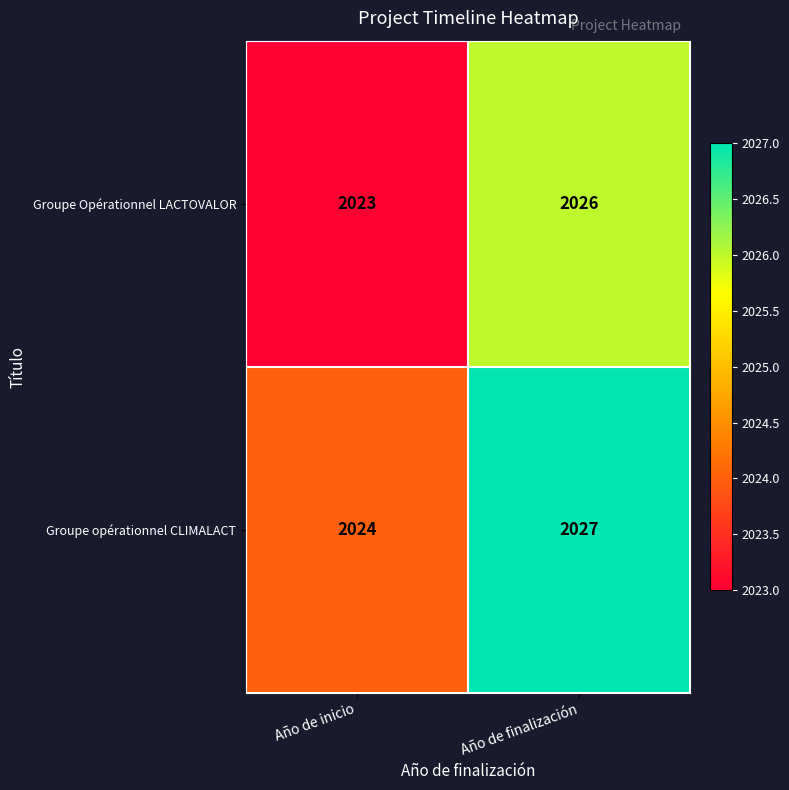

What is the maximum value for Groupe opérationnel CLIMALACT?

2027